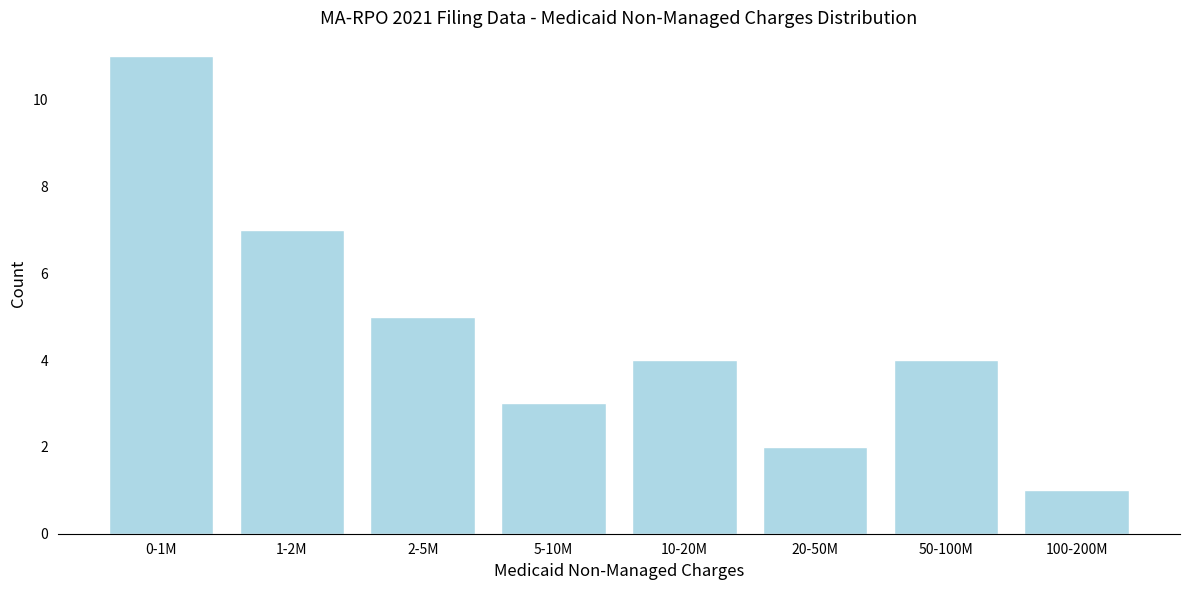

Reading left to right, what are all the values shown in this chart?

0-1M=11	1-2M=7	2-5M=5	5-10M=3	10-20M=4	20-50M=2	50-100M=4	100-200M=1